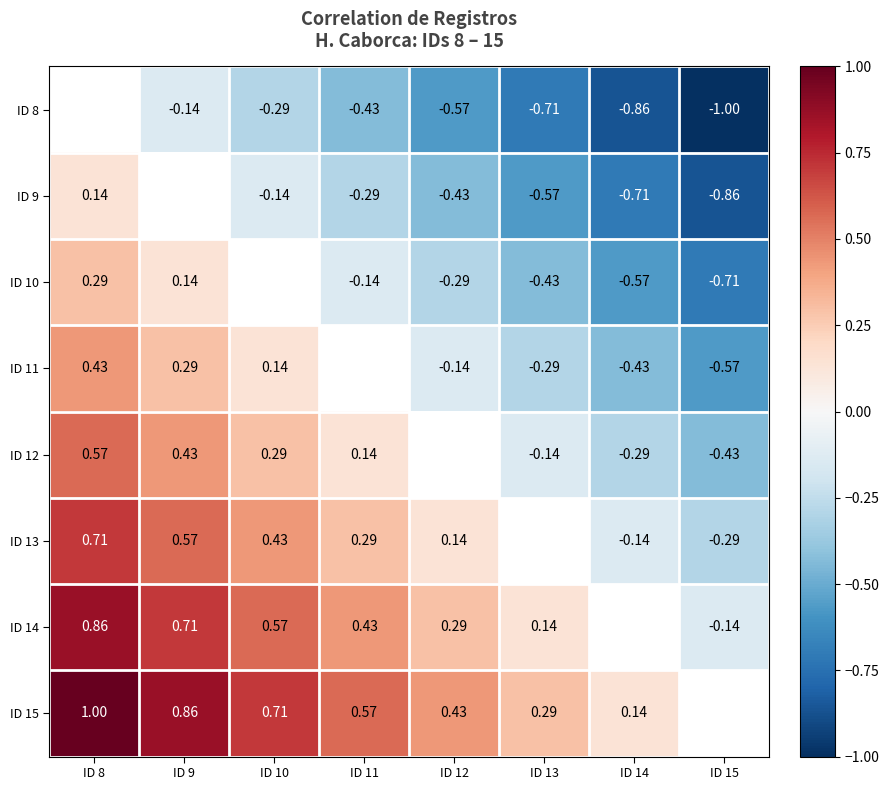

Is the value of ID 14 at ID 11 greater than the value of ID 9 at ID 8?

Yes